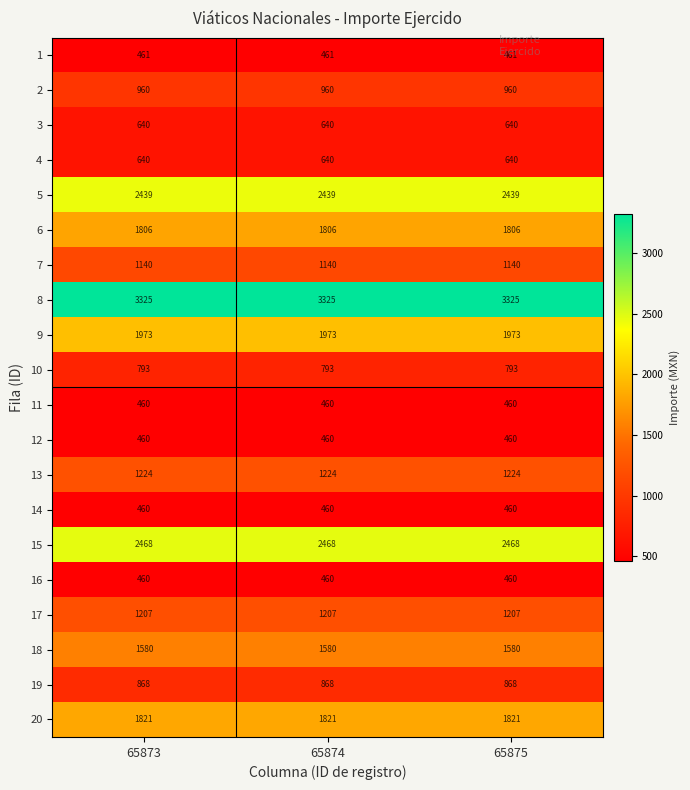

At how many categories does at least one series exceed 1205?

3